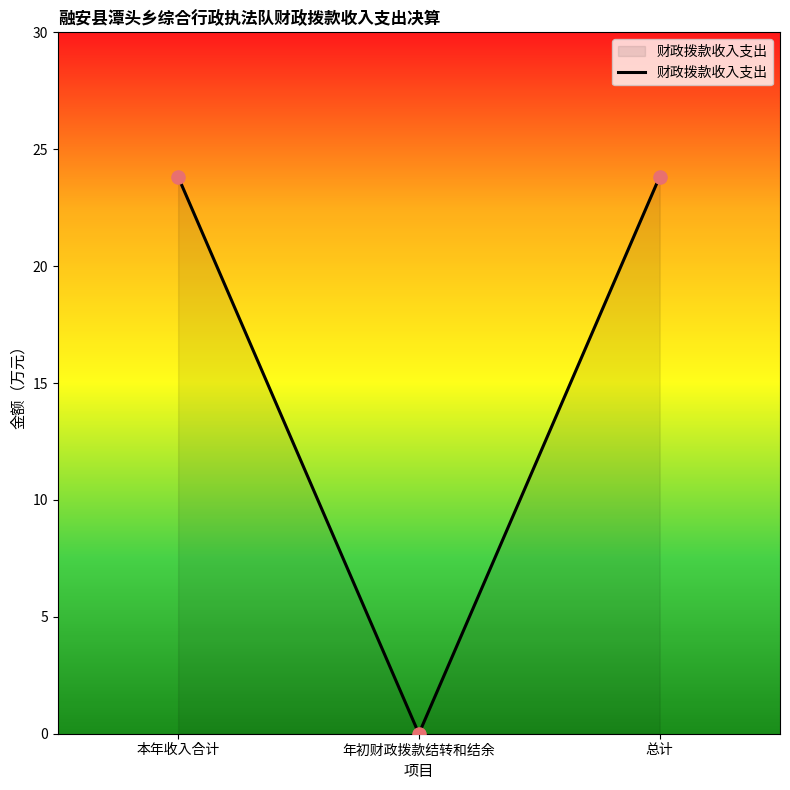

Between 本年收入合计 and 年初财政拨款结转和结余, which is larger?

本年收入合计